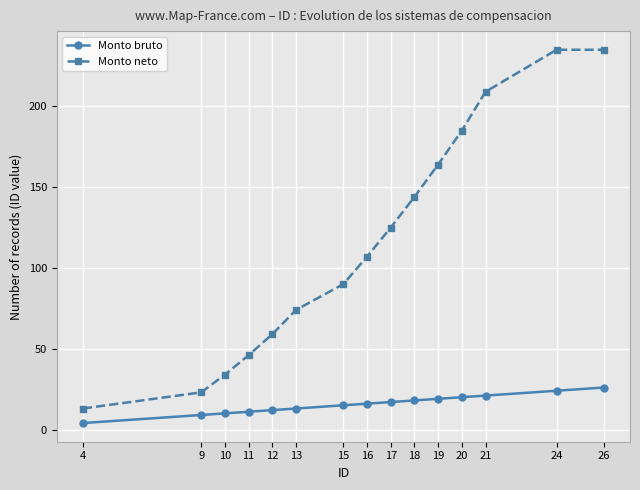

True or false: Monto neto and Monto bruto intersect in this chart.

False